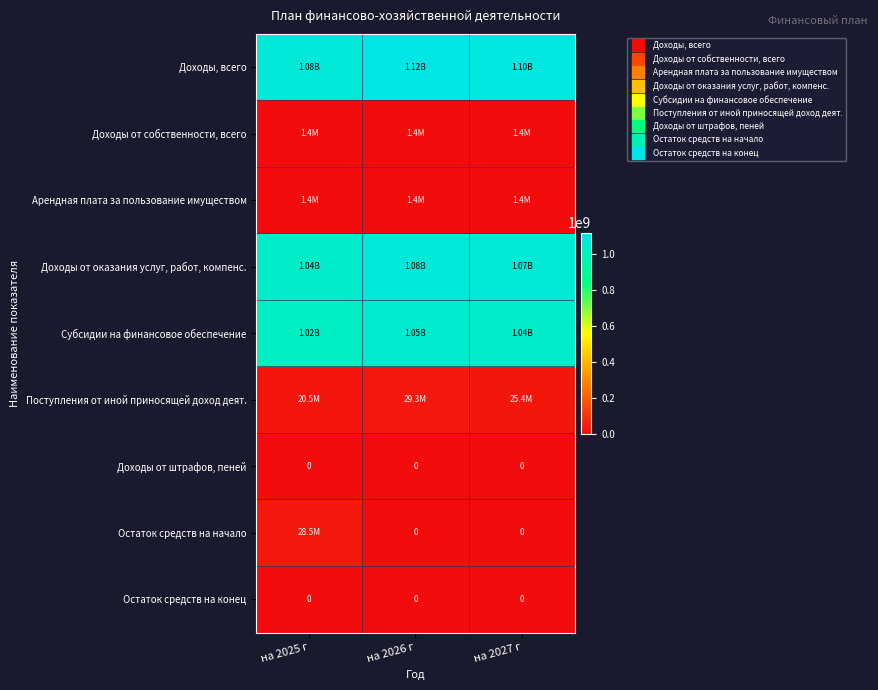

What is the greatest value displayed?

1115971440.4